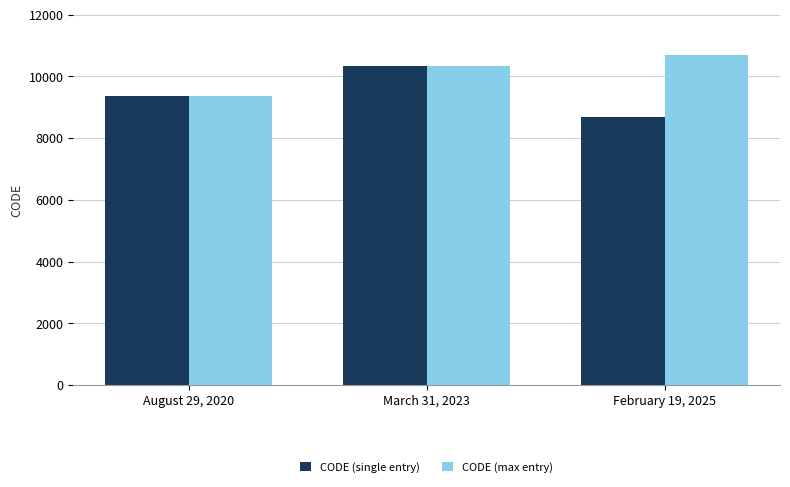

What is the maximum value for CODE (max entry)?

10707